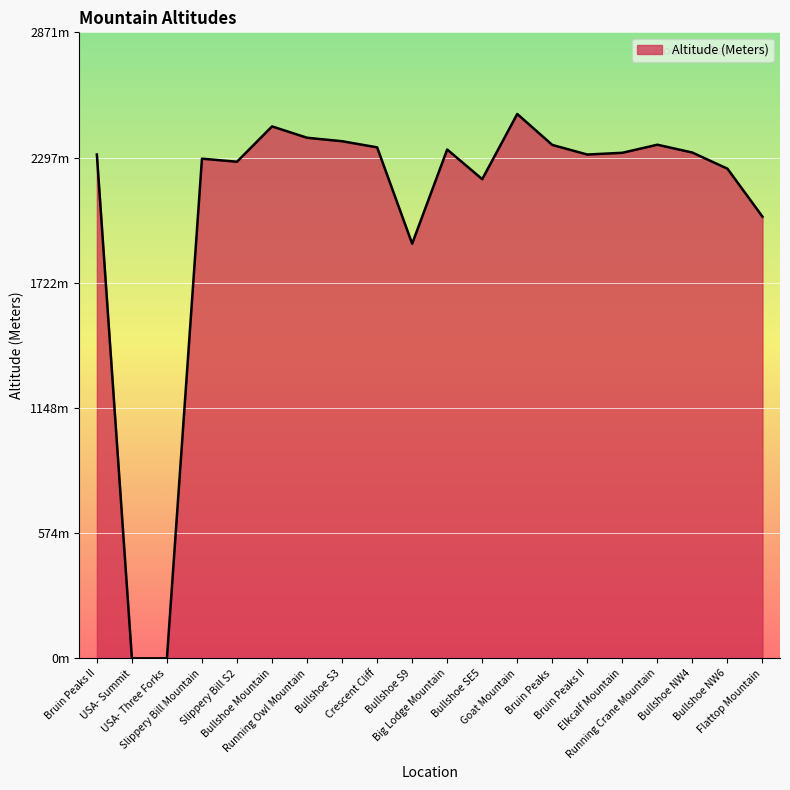

Is this an area chart (filled region under the line)?

Yes